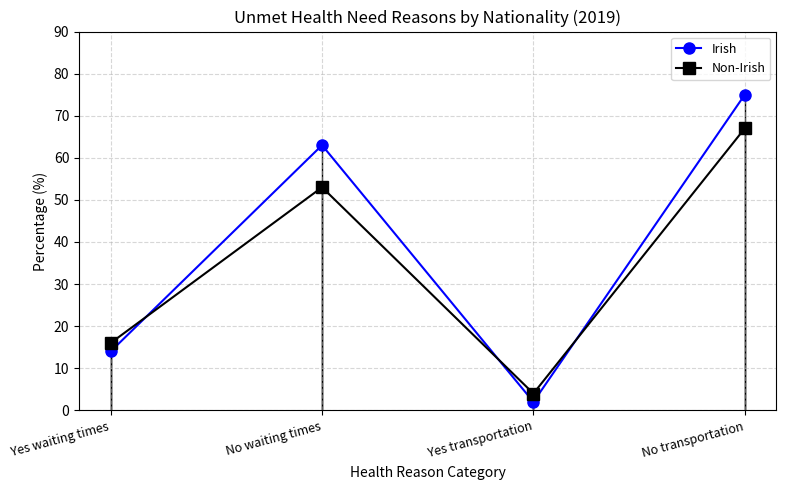

Is this an area chart (filled region under the line)?

No